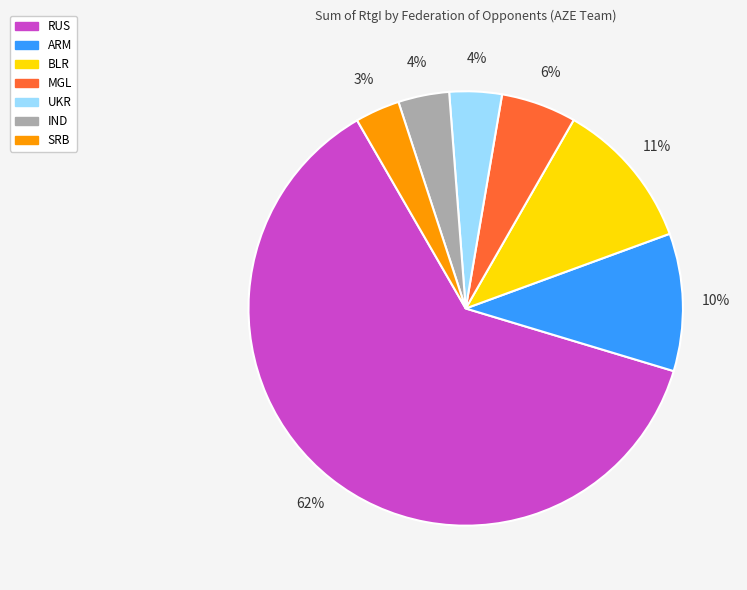

True or false: MGL accounts for 6% of the total.

True